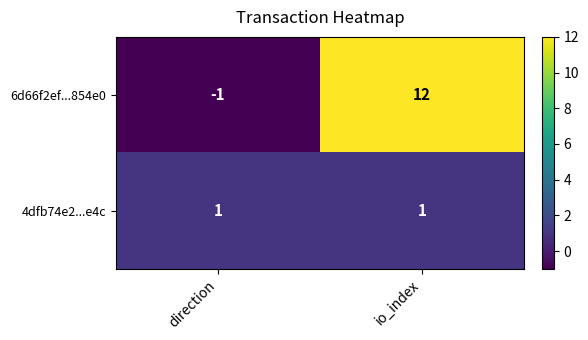

Reading left to right, list all the values displayed in this chart.

6d66f2ef...854e0: direction=-1	io_index=12
4dfb74e2...e4c: direction=1	io_index=1